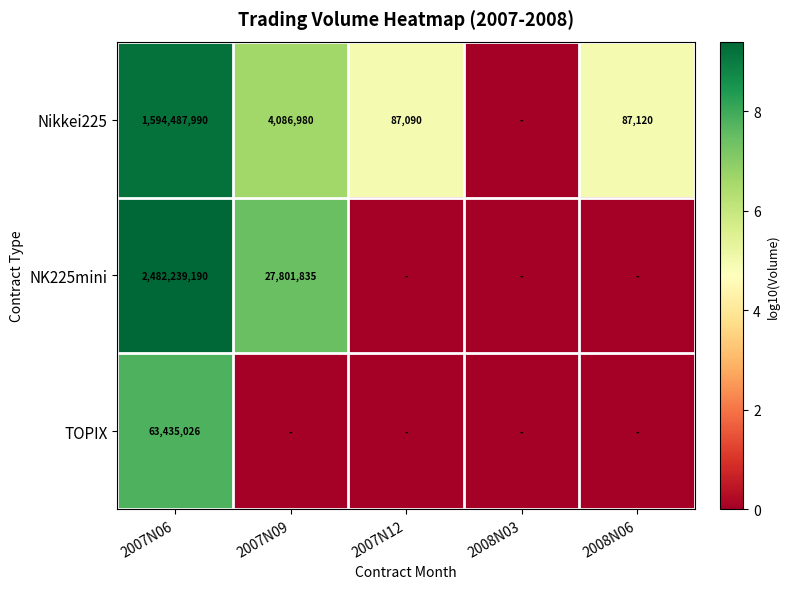

The value of Nikkei225 at 2007N06 is 1594487990. True or false?

True